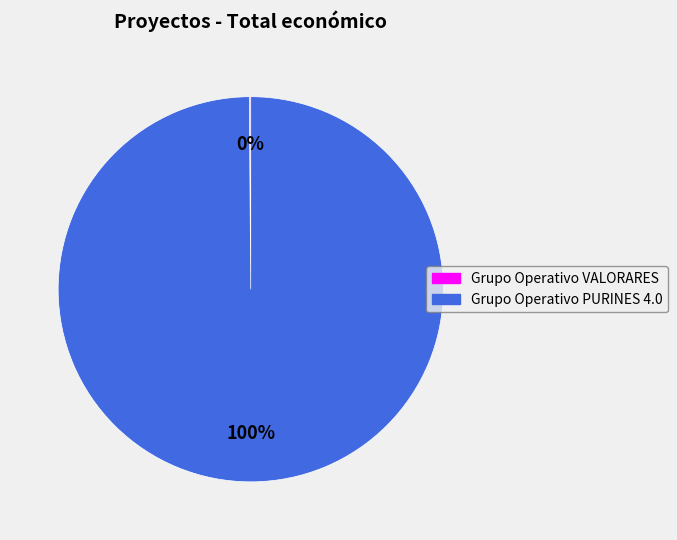

Does Grupo Operativo PURINES 4.0 represent more than half of the total?

Yes